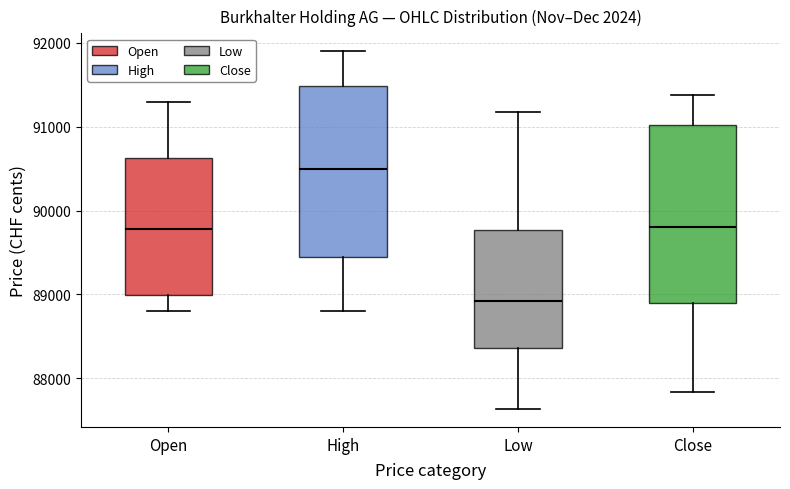

Which box has the highest median line?

High